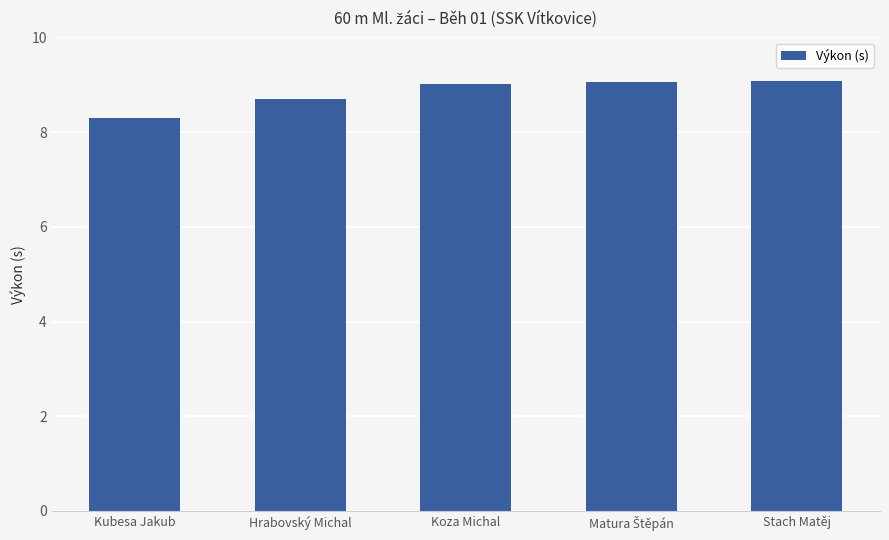

The value at Kubesa Jakub is 2.0. True or false?

False